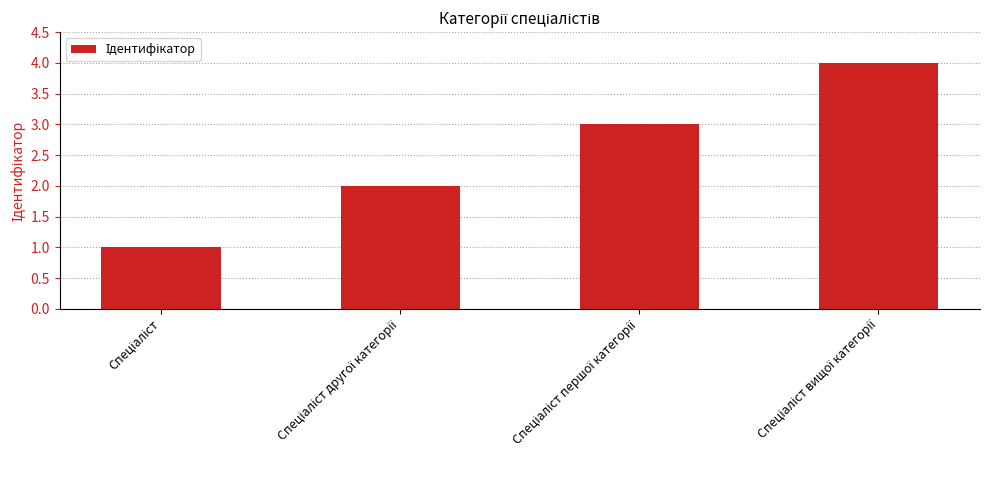

What is the difference between the maximum and minimum values?

3